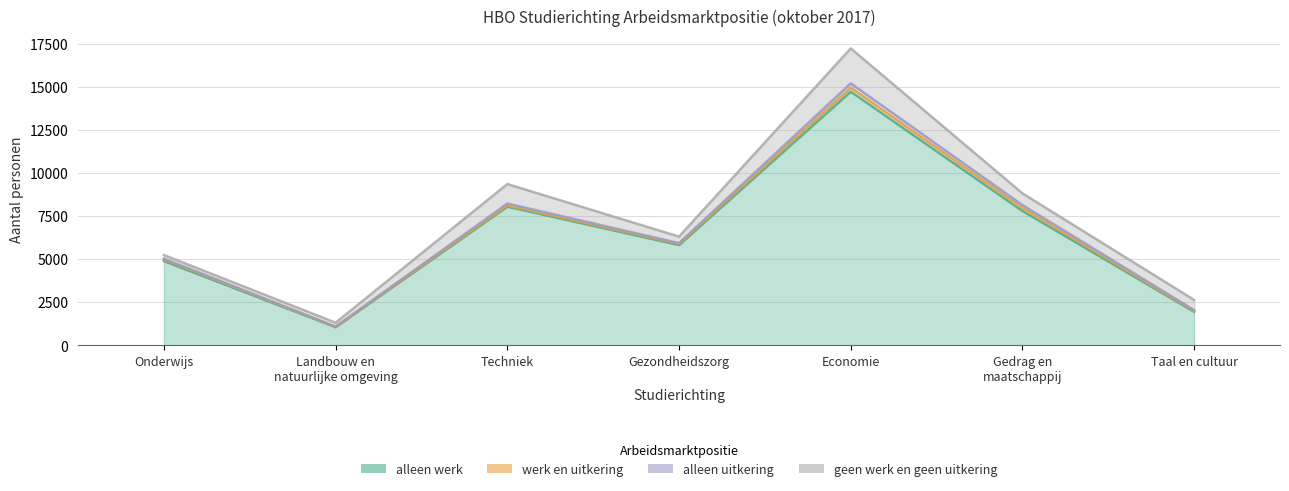

What is the difference between the alleen werk values at Gezondheidszorg and Onderwijs?

930